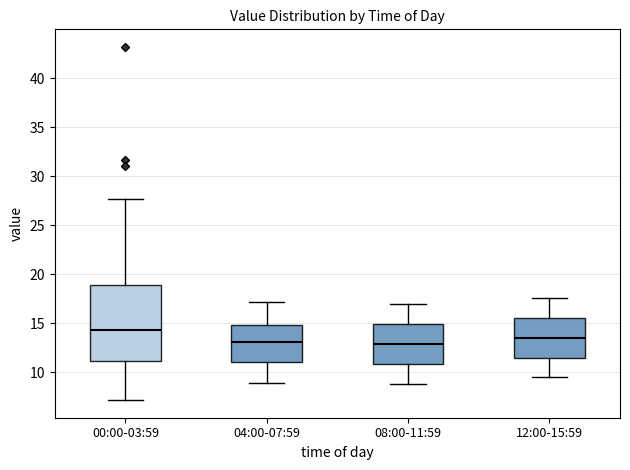

Which box is the tallest, from its lower edge to its upper edge?

00:00-03:59